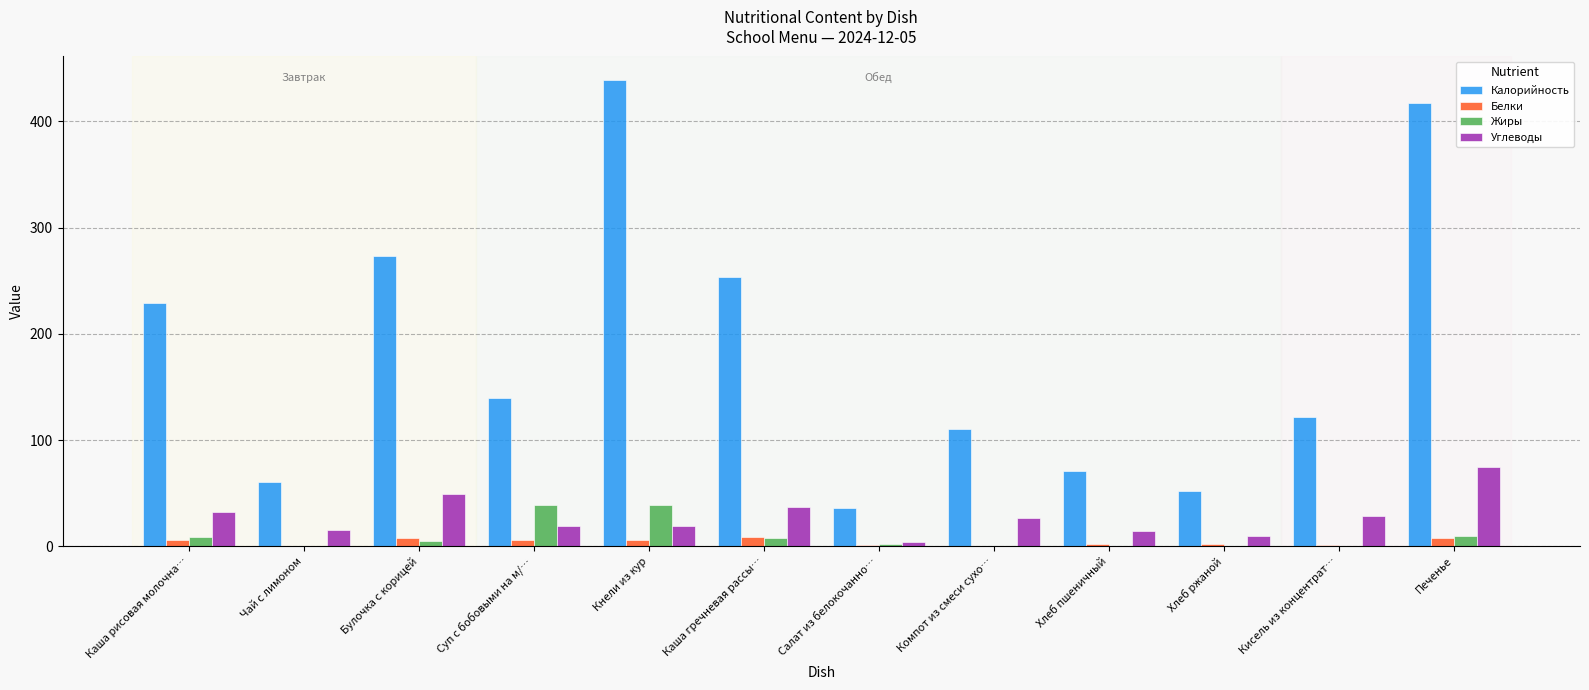

What is the sum of all Белки values?

47.7